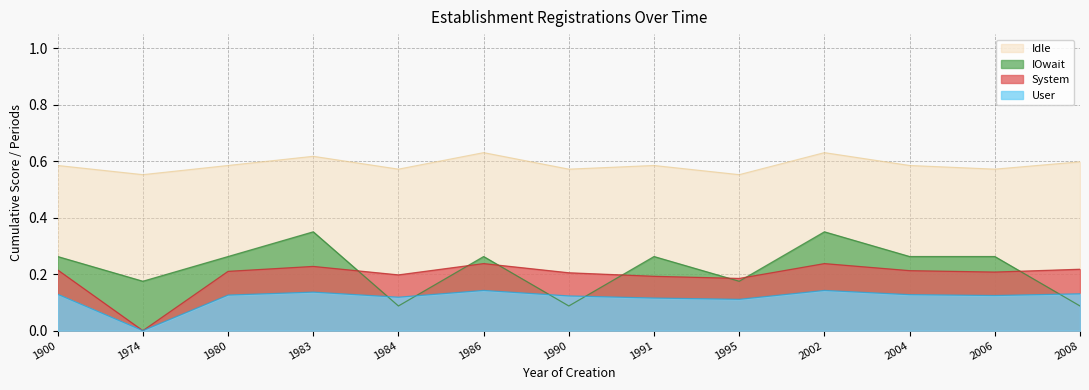

At which category does nombrePeriodesEtablissement reach its first local valley?

1974